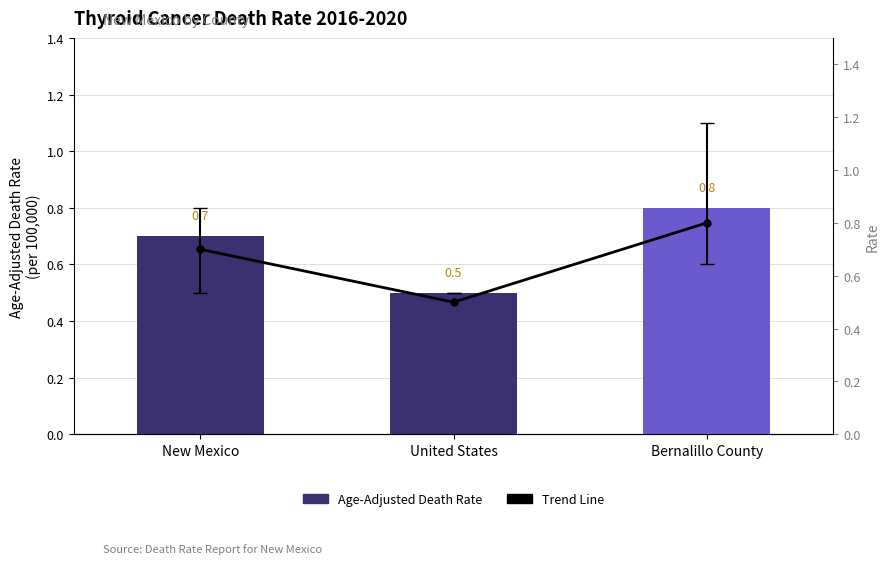

What are all the series names shown in the legend?

Age-Adjusted Death Rate, Trend